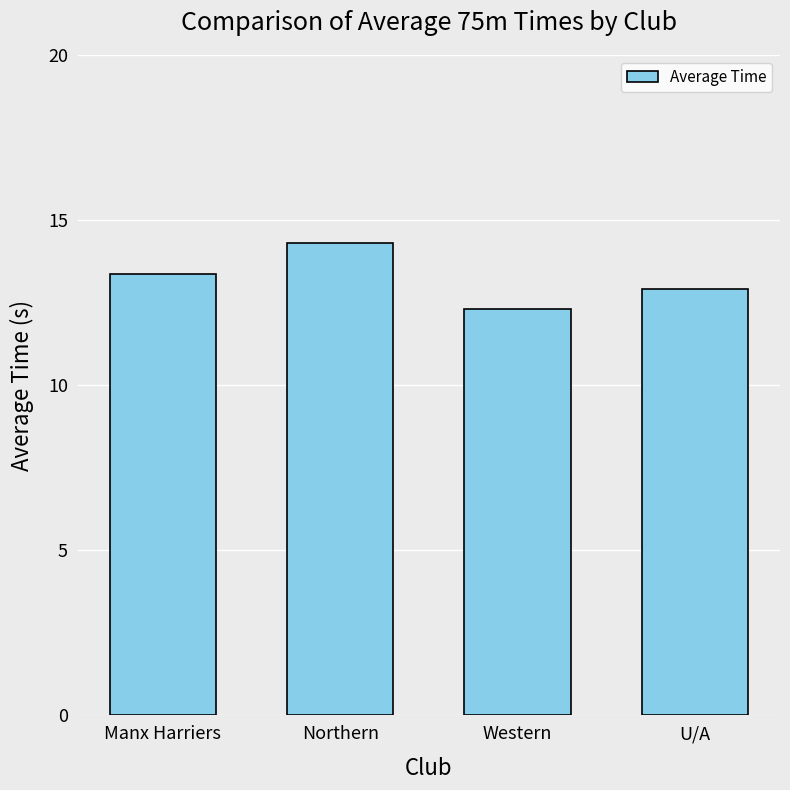

What is the label of the 3rd bar from the right?

Northern